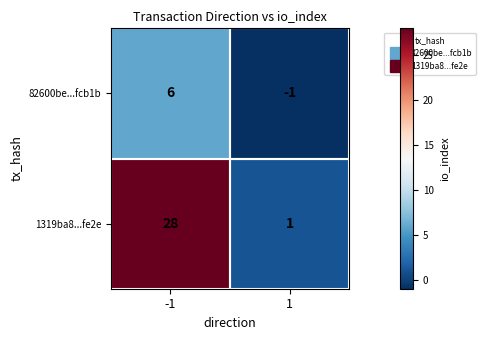

What is the maximum value for 1319ba8...fe2e?

28